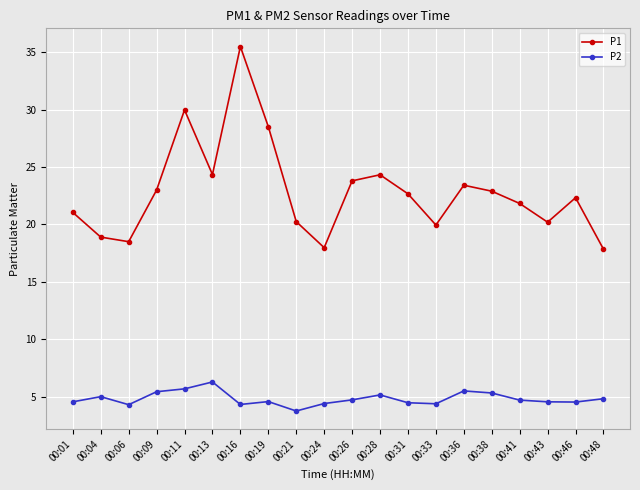

What is the minimum value shown in the chart?

3.8